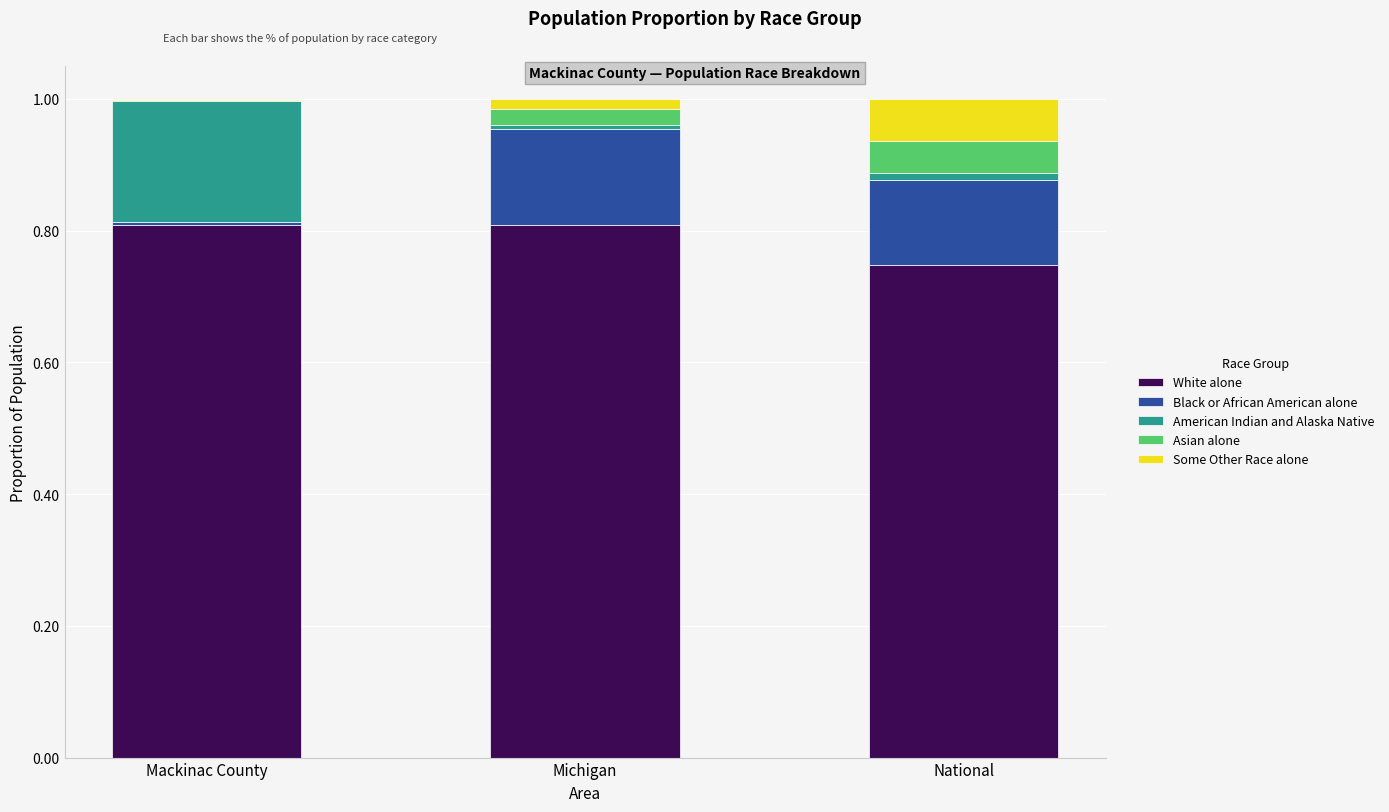

What is the highest value of the White alone series?

0.8